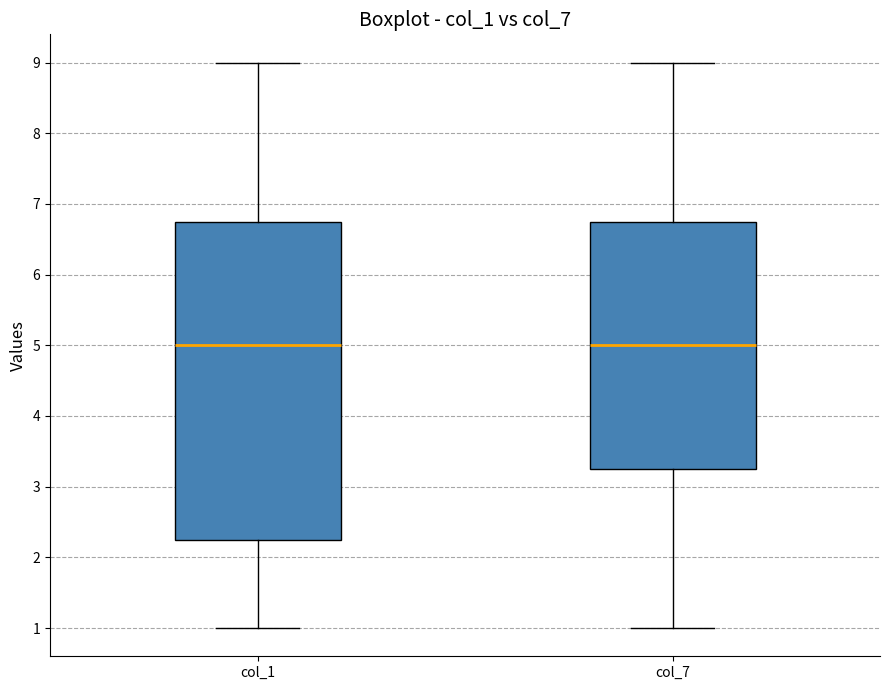

Where does the median line of the box for col_1 sit on the y-axis? The values are not printed on the chart, so give them approximately, as read against the axis.

5.0